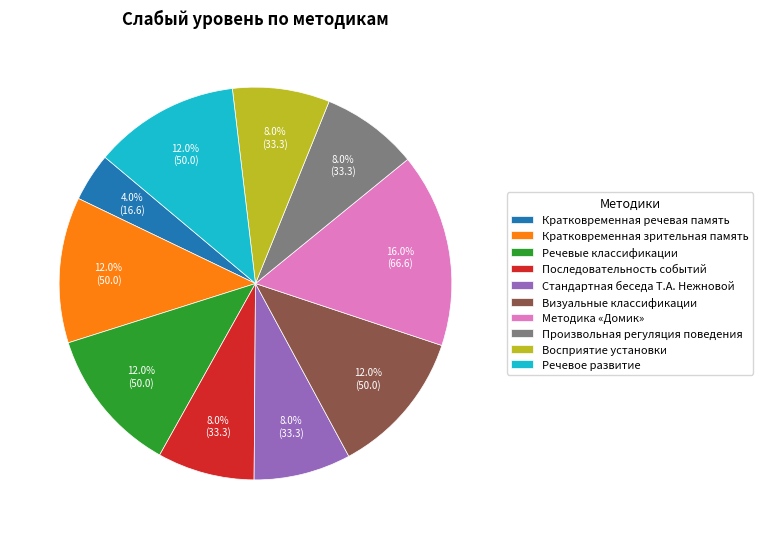

What is the ratio of the value at Кратковременная зрительная память to the value at Методика «Домик»?

0.8